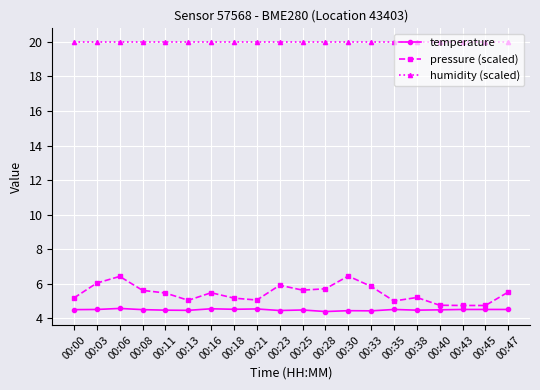

Which series has the largest total across all categories?

humidity (scaled)